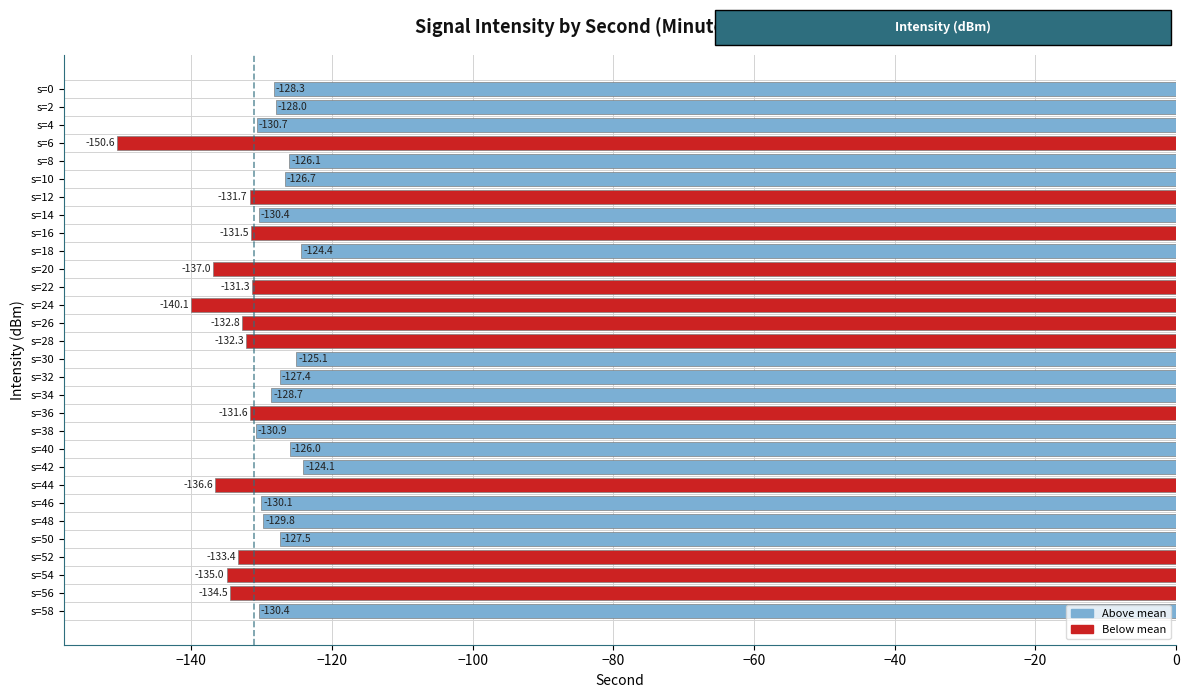

What is the difference between the maximum and minimum values?

26.5